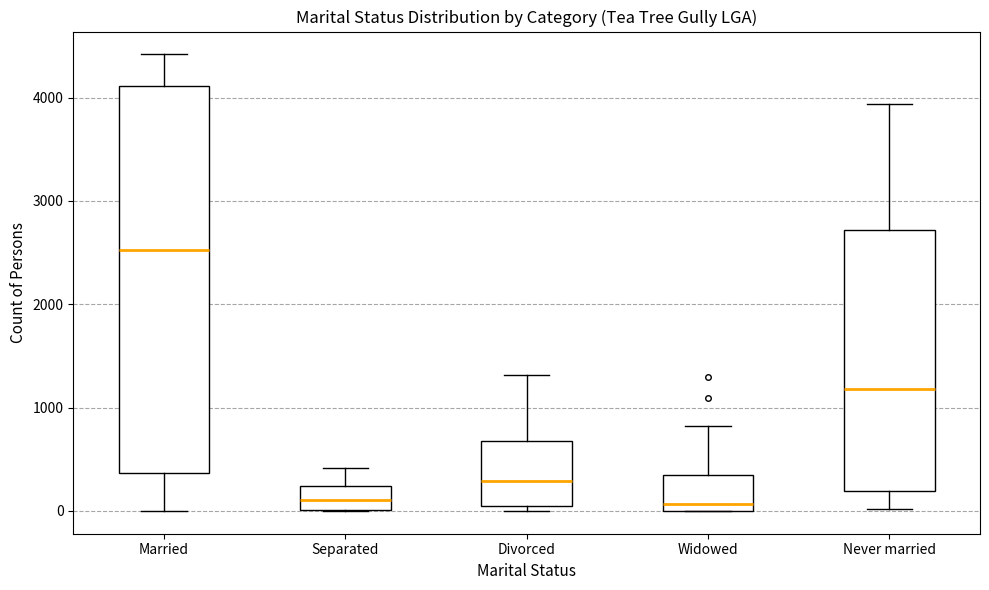

Reading left to right, read every box against the y-axis: the position of its median line, the range the box covers, and the ends of its whiskers. The values are not printed on the chart, so give them approximately, as read against the axis.

Married: median 2500, box 400 to 4100, whiskers 0 to 4400
Separated: median 100, box 0 to 200, whiskers 0 to 400
Divorced: median 300, box 0 to 700, whiskers 0 (just below the box's lower edge) to 1300
Widowed: median 100, box 0 to 300, whiskers 0 to 800
Never married: median 1200, box 200 to 2700, whiskers 0 to 3900